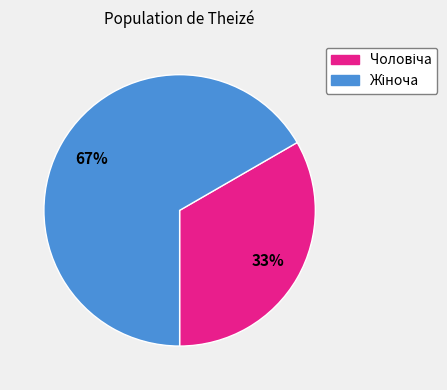

To the nearest percent, what is the average slice percentage?

50%